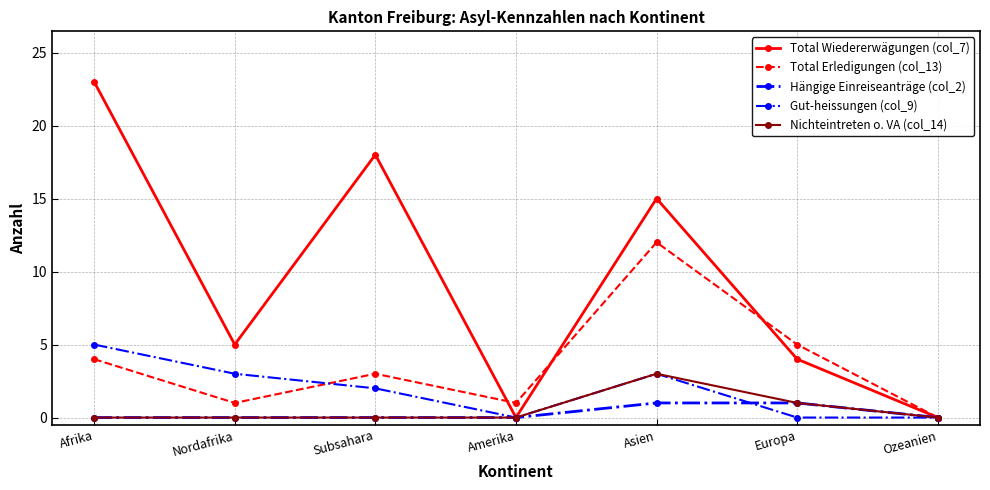

Which label corresponds to the smallest value in the chart?

Amerika